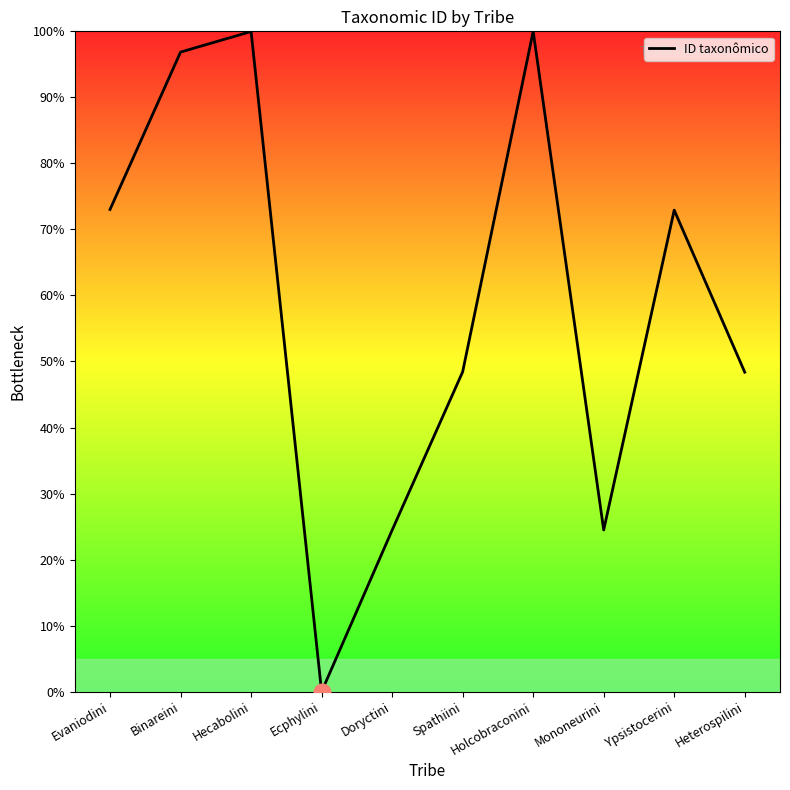

True or false: the data shows 72.9 at Ypsistocerini.

True